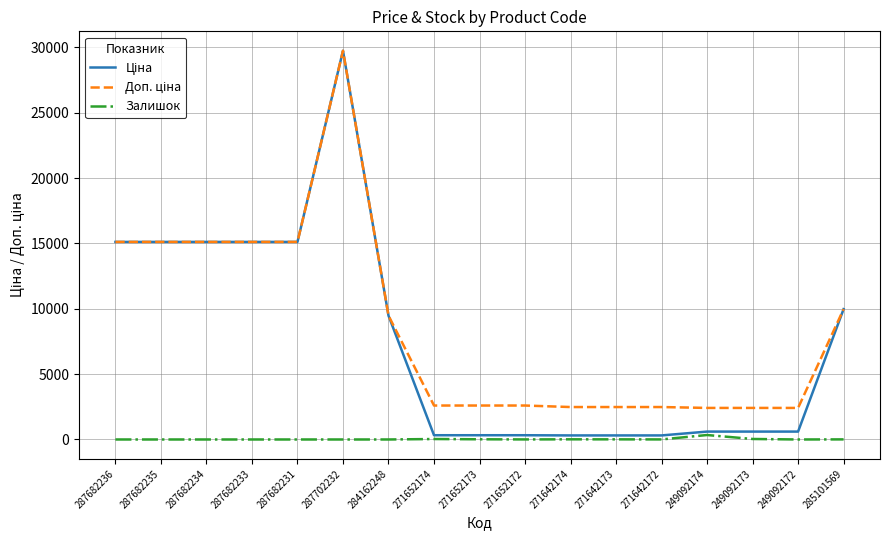

Is it true that Залишок equals 7.0 at 285101569?

True